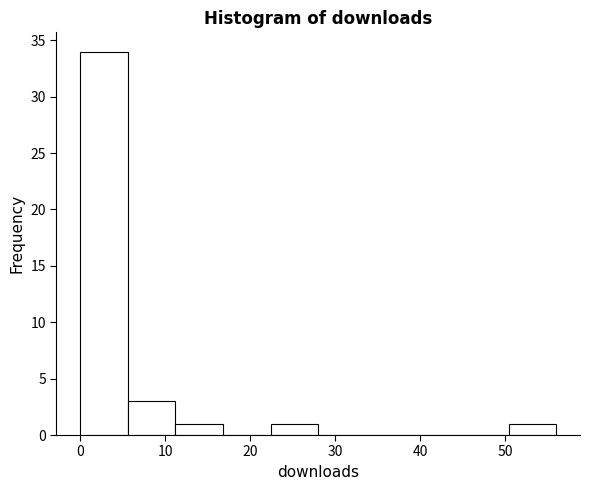

How tall is the bar that spans 22.4 to 28.0 on the x-axis? Neither the bar edges nor the heights are printed on the chart, so give them approximately, as read against the axes.

1